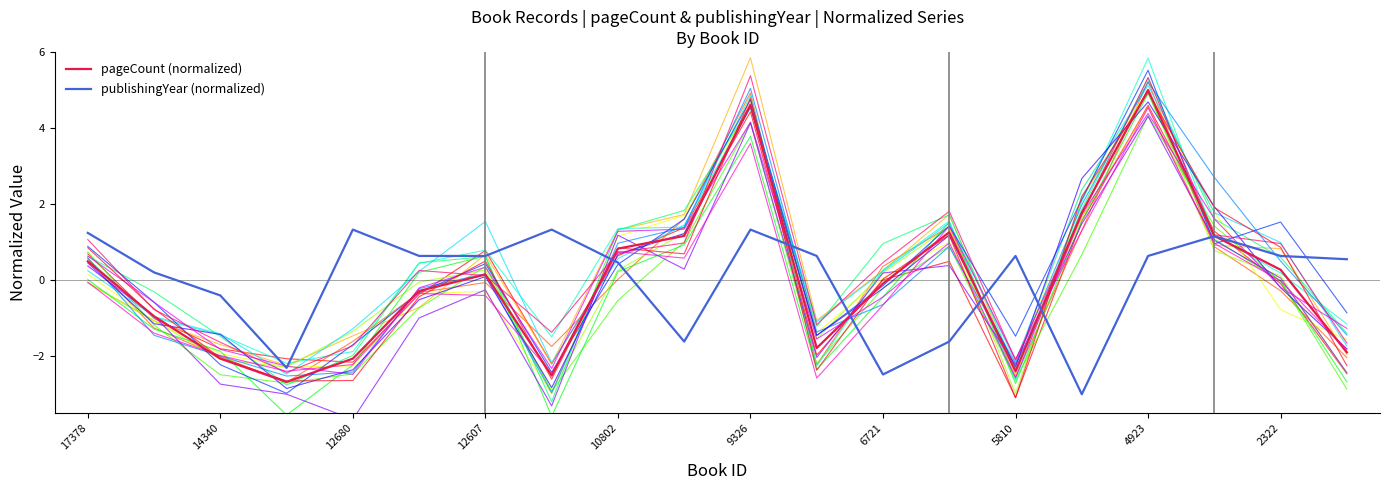

True or false: pageCount (normalized) and publishingYear (normalized) cross at least once.

True